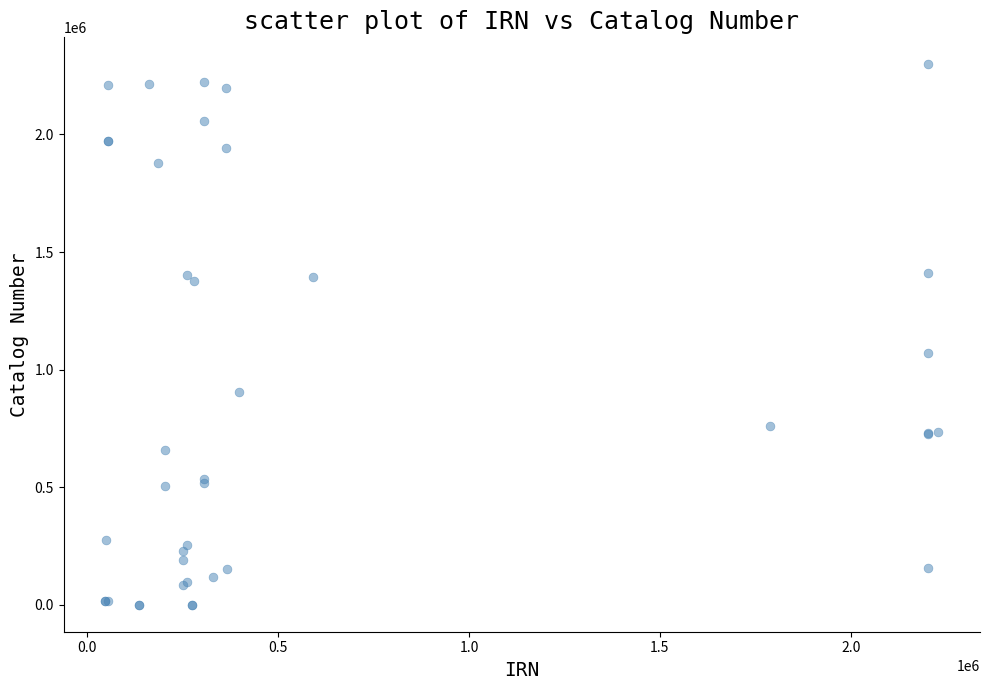

What Y value in the scatter plot is closest to 1149038?

1071433